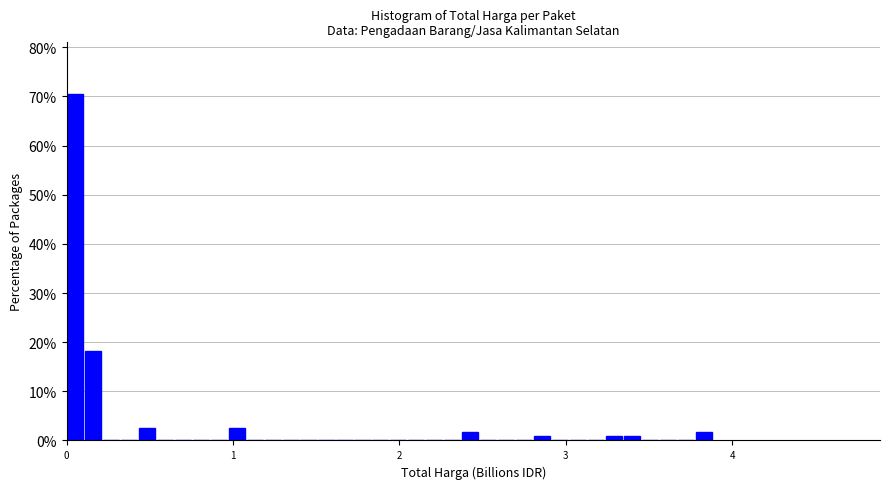

Read against the x-axis, roughly where is the centre of the tallest bar?

0.1